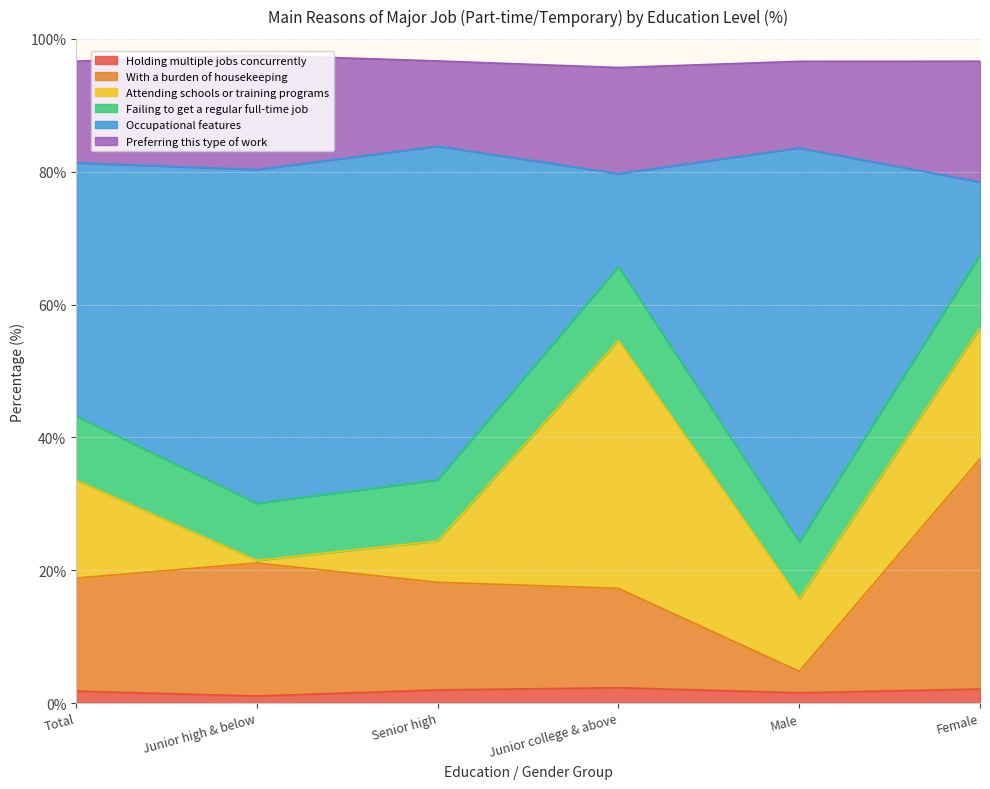

What is the approximate value of Holding multiple jobs concurrently at Female?

2.1